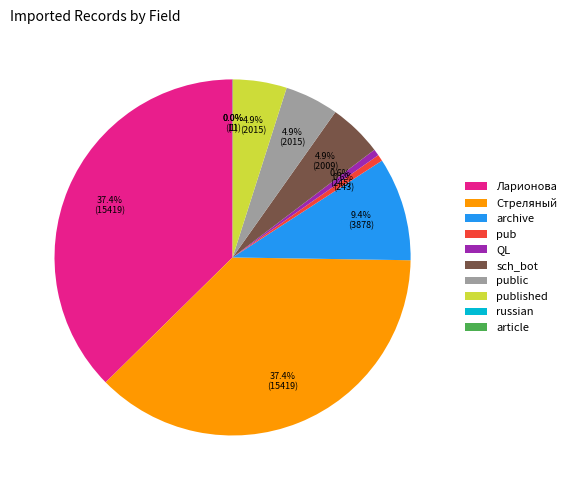

True or false: published accounts for 5% of the total.

True